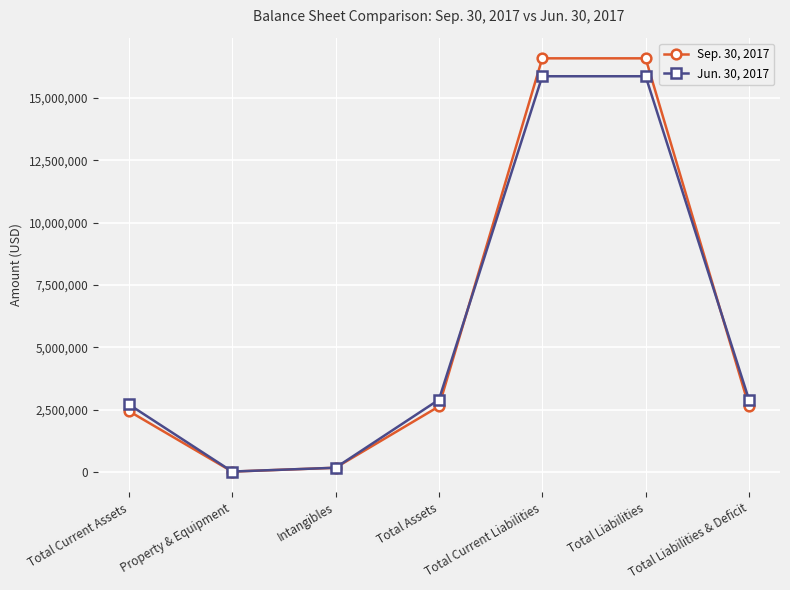

Where is the first local minimum for Jun. 30, 2017?

Property & Equipment